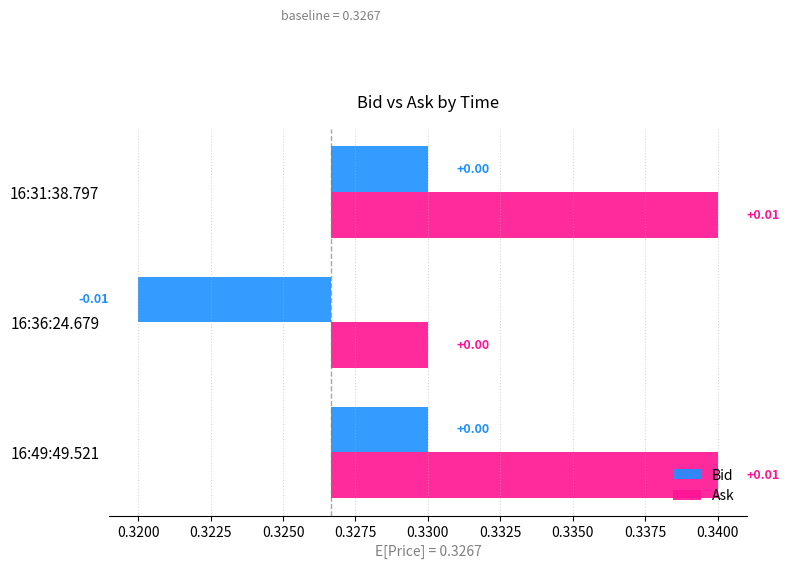

Which series changed the most between 16:49:49.521 and 16:36:24.679?

Bid